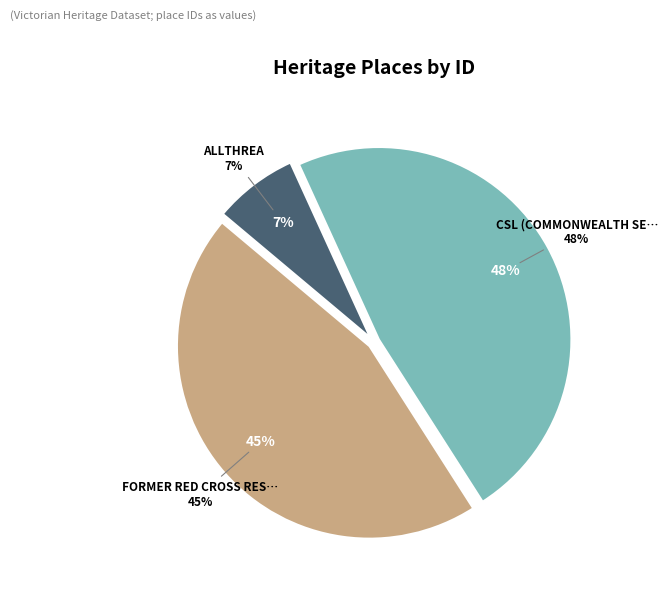

To the nearest percent, what is the combined percentage of FORMER RED CROSS REST HOUSE and CSL (COMMONWEALTH SERUM LABORATORIES)?

93%